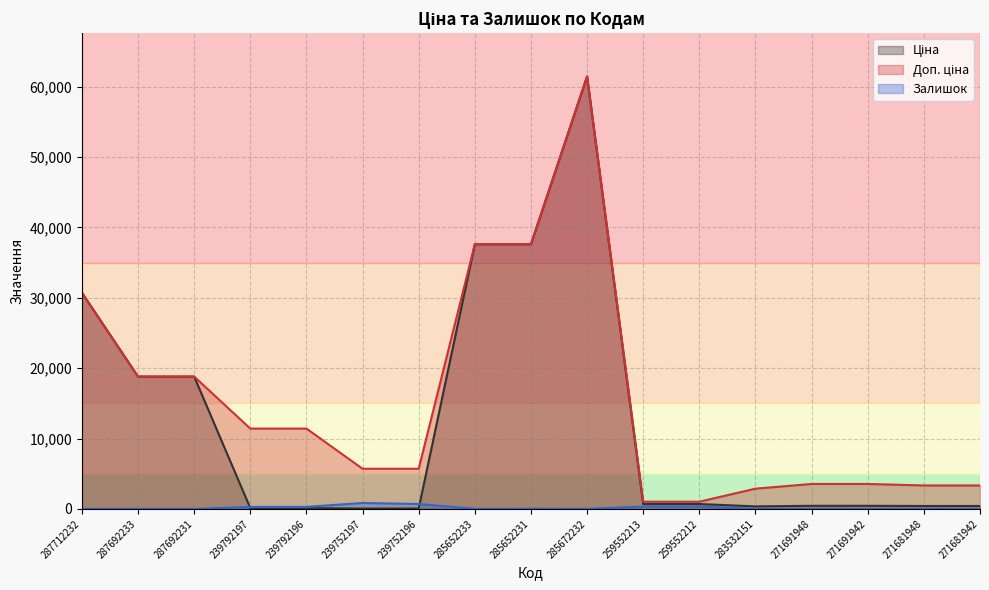

Reading left to right, list all the values displayed in this chart.

Ціна (line): 30717.1	18796.8	18796.8	114.1	114.1	57.0	57.0	37593.6	37593.6	61434.3	693.7	693.7	359.9	443.1	443.1	416.6	416.6
Доп. ціна (line): 30717.1	18796.8	18796.8	11410.0	11410.0	5705.0	5705.0	37593.6	37593.6	61434.3	1024.6	1024.6	2878.8	3545.0	3545.0	3332.5	3332.5
Залишок (line): 0.0	0.0	0.0	289.0	290.0	845.0	698.0	13.0	23.0	16.0	330.0	333.0	14.0	22.0	13.0	30.0	10.0